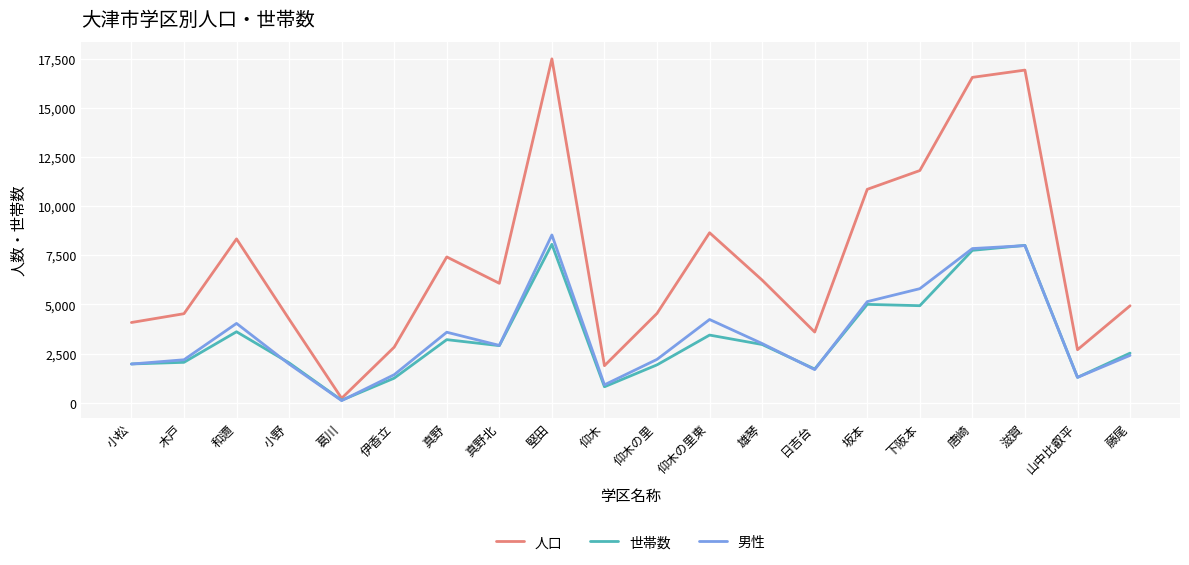

At which category is the sum across all series the highest?

堅田